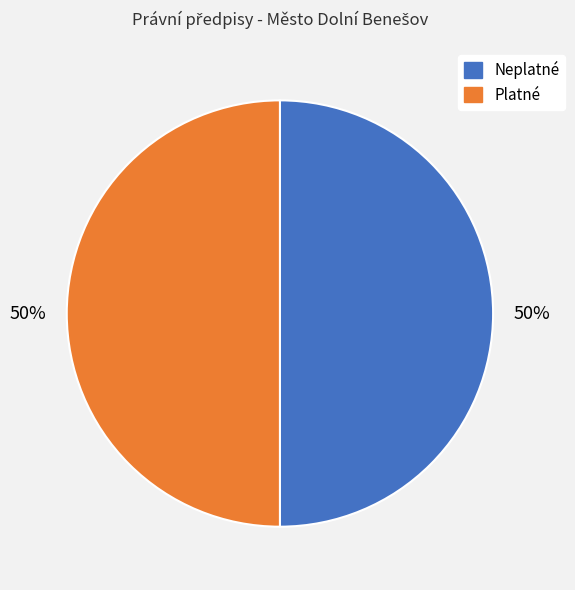

Combined, do Neplatné and Platné account for over 50%?

Yes